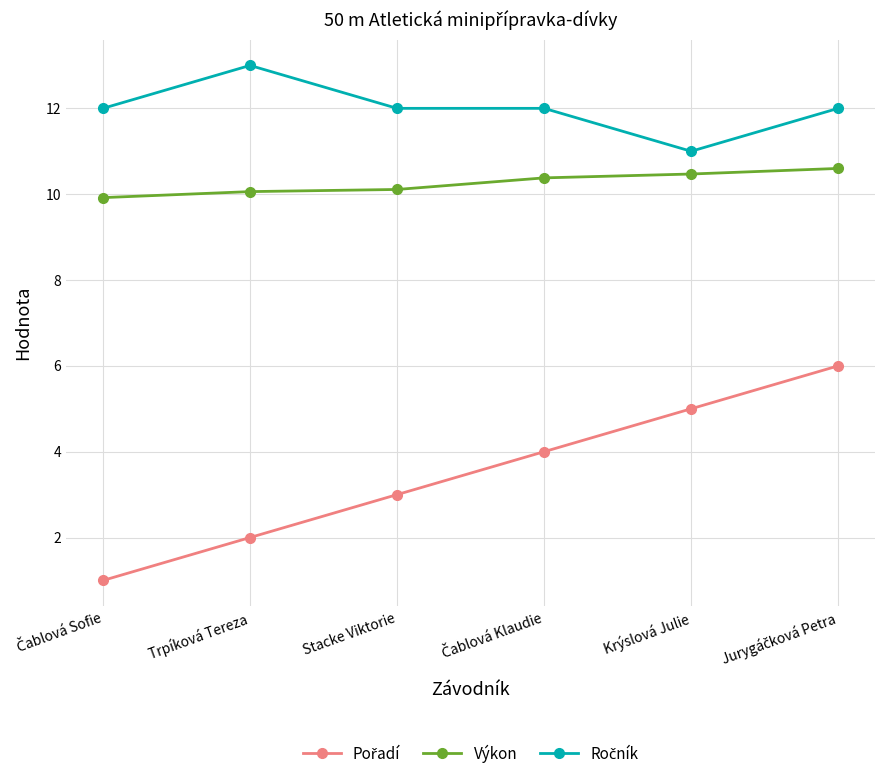

What is the total value across all series at Trpíková Tereza?

25.1